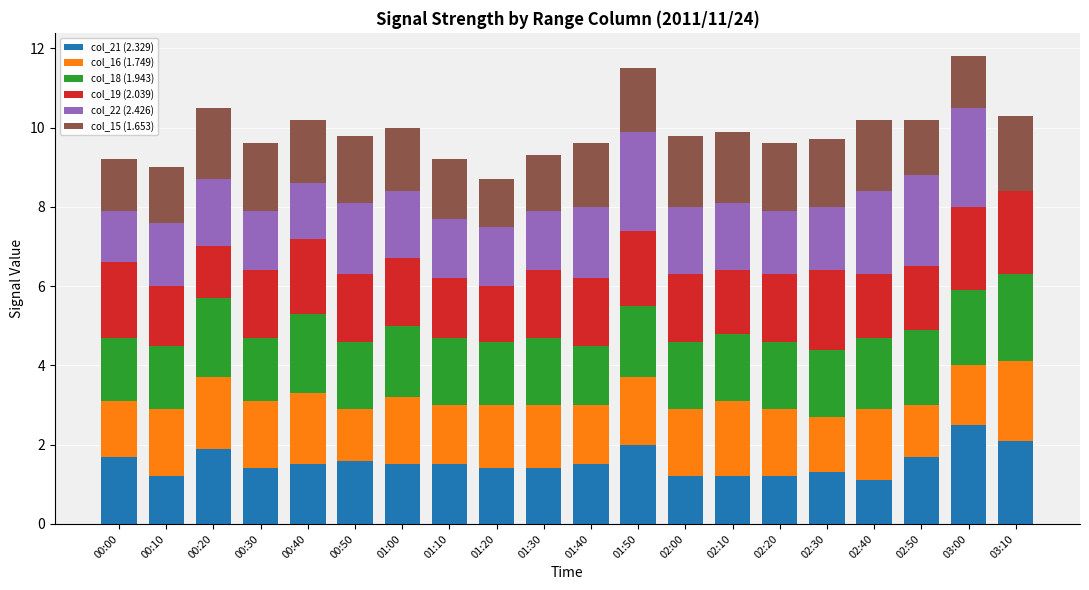

Does the chart contain stacked bars?

Yes